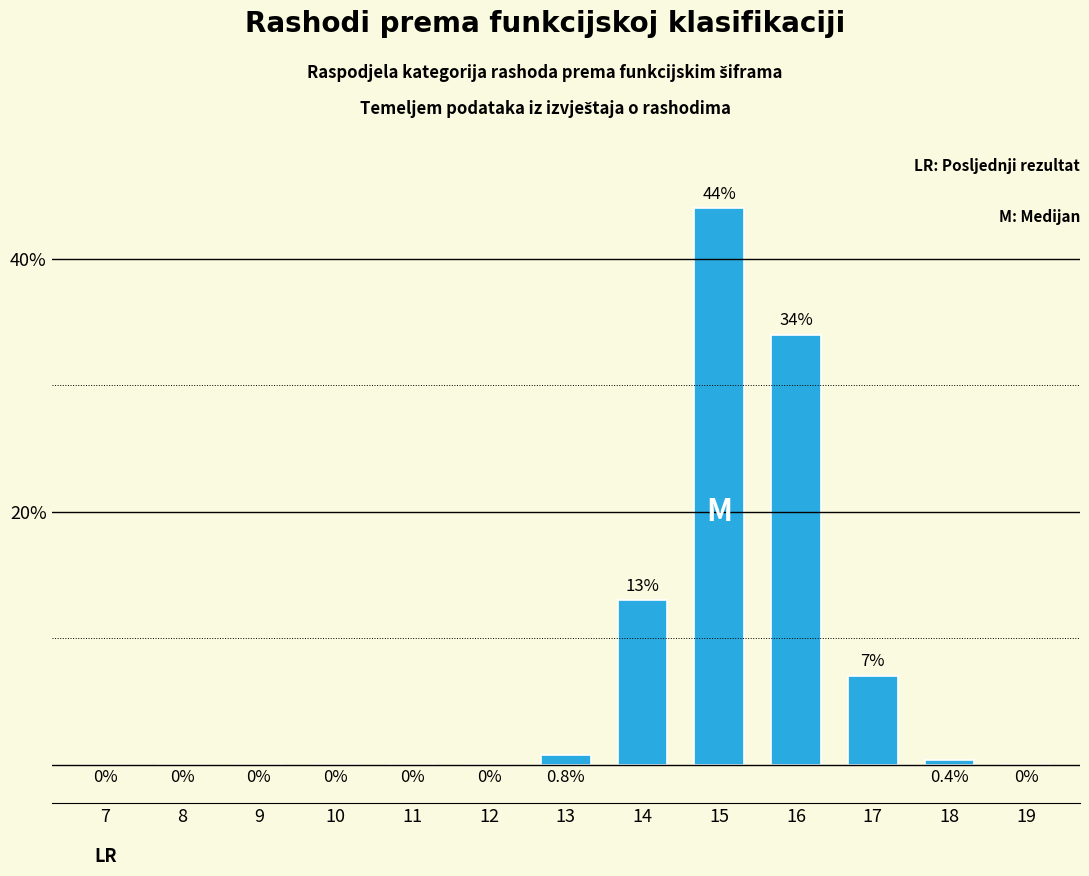

Reading left to right, what are all the values shown in this chart?

7=0.0	8=0.0	9=0.0	10=0.0	11=0.0	12=0.0	13=0.8	14=13.0	15=44.0	16=34.0	17=7.0	18=0.4	19=0.0